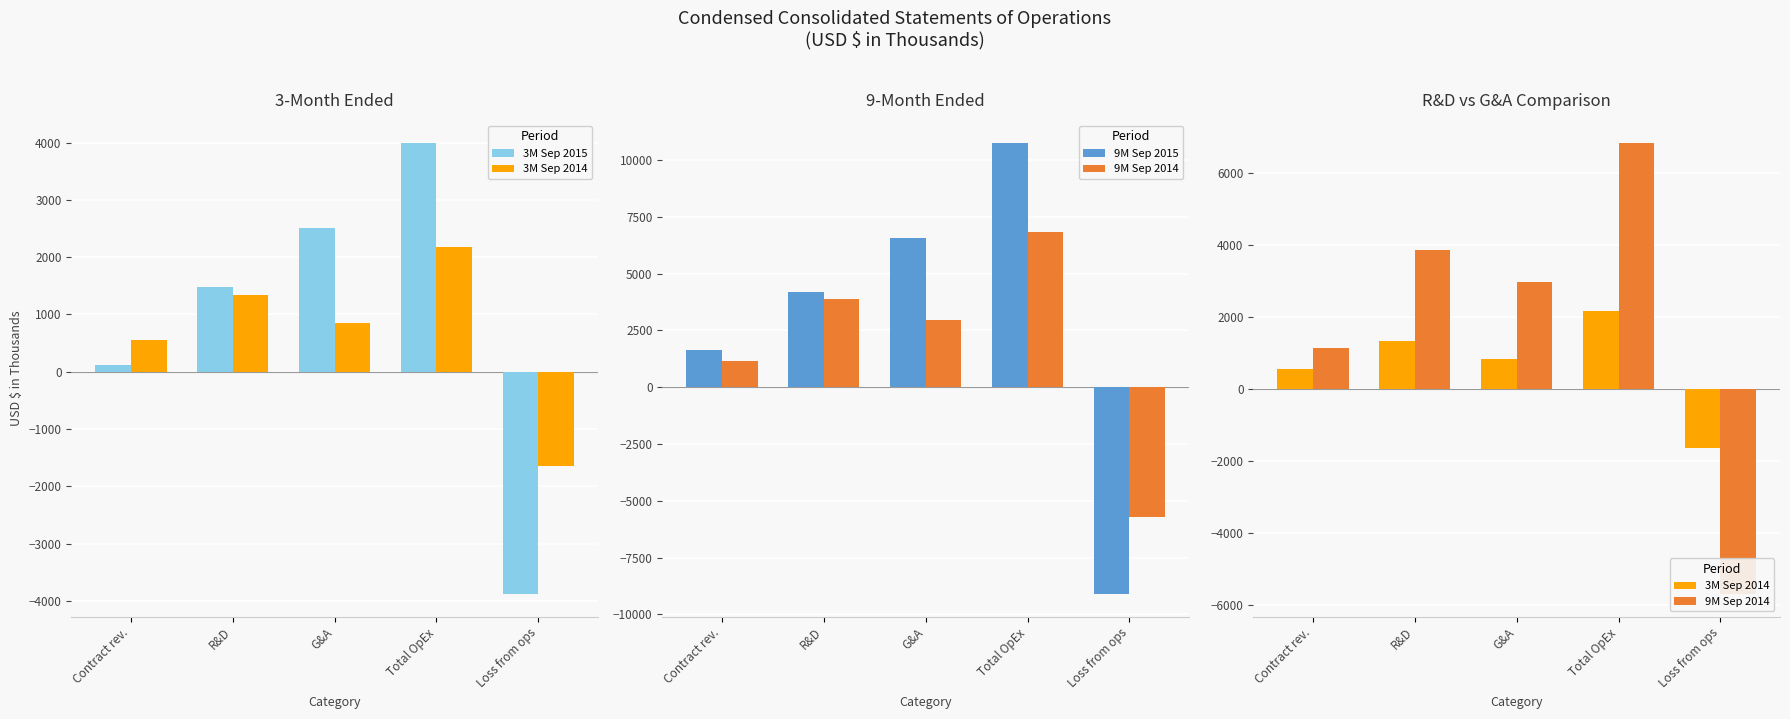

What is the value of the 9M Sep 2015 bar at the 1st from the left?

1641